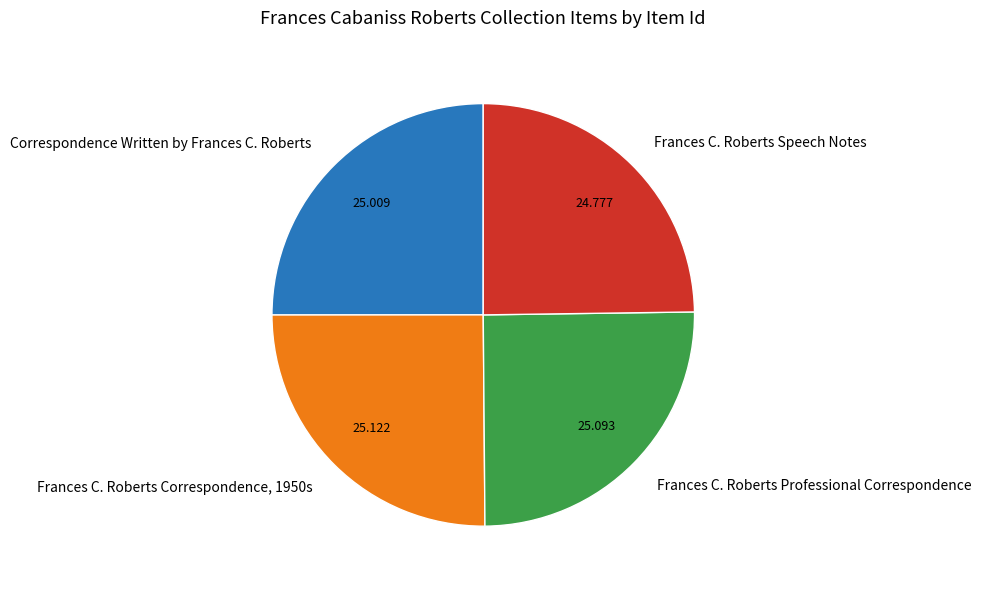

Is there any slice that represents more than half of the pie?

No